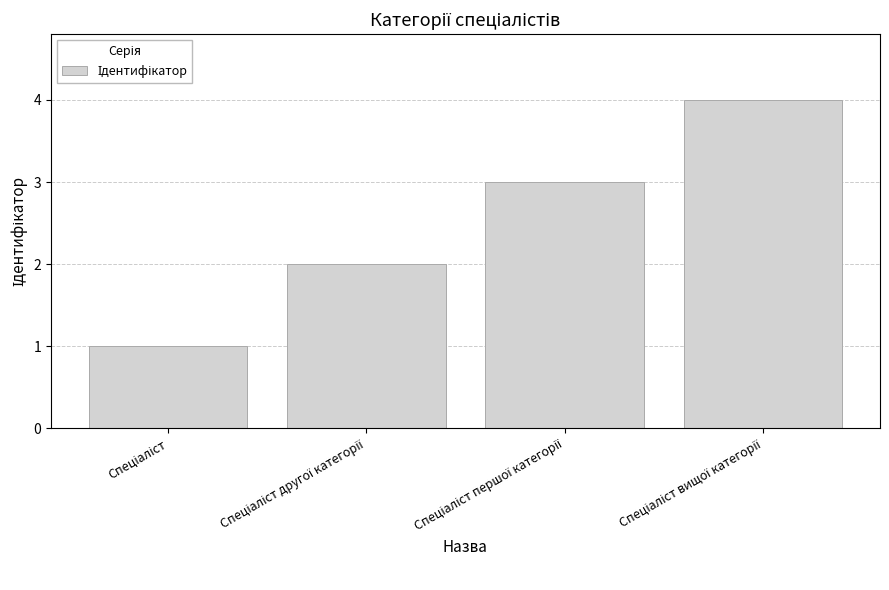

What is the maximum value shown in the chart?

4